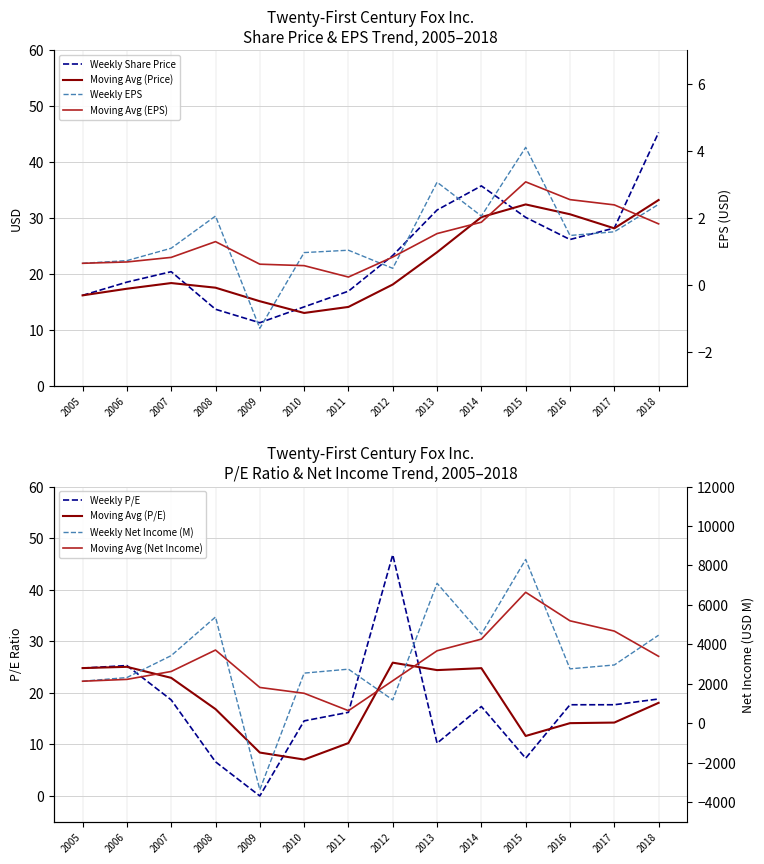

At which category is the sum across all series the highest?

2012